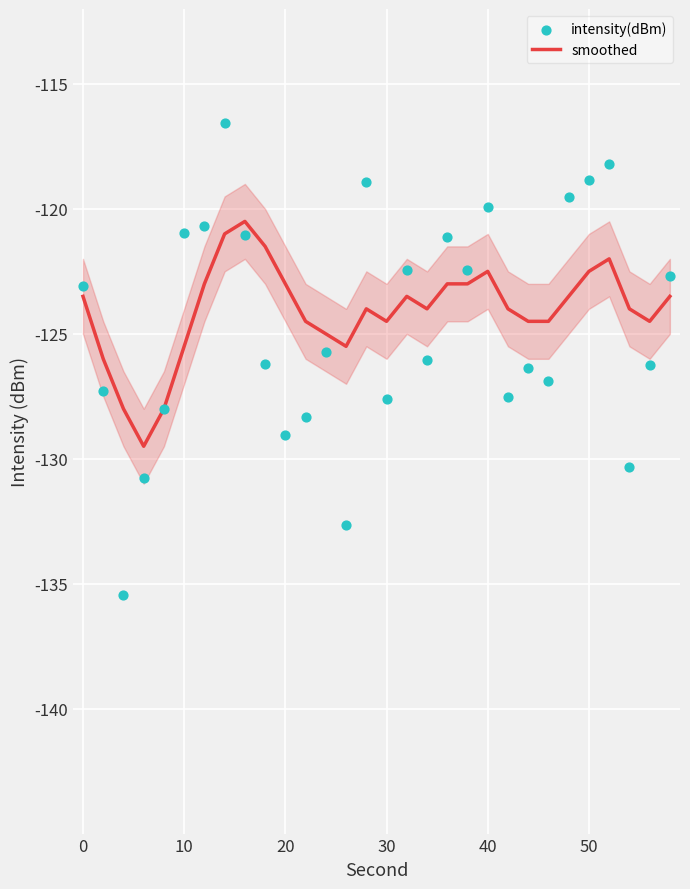

What are all the series names shown in the legend?

smoothed, intensity(dBm)